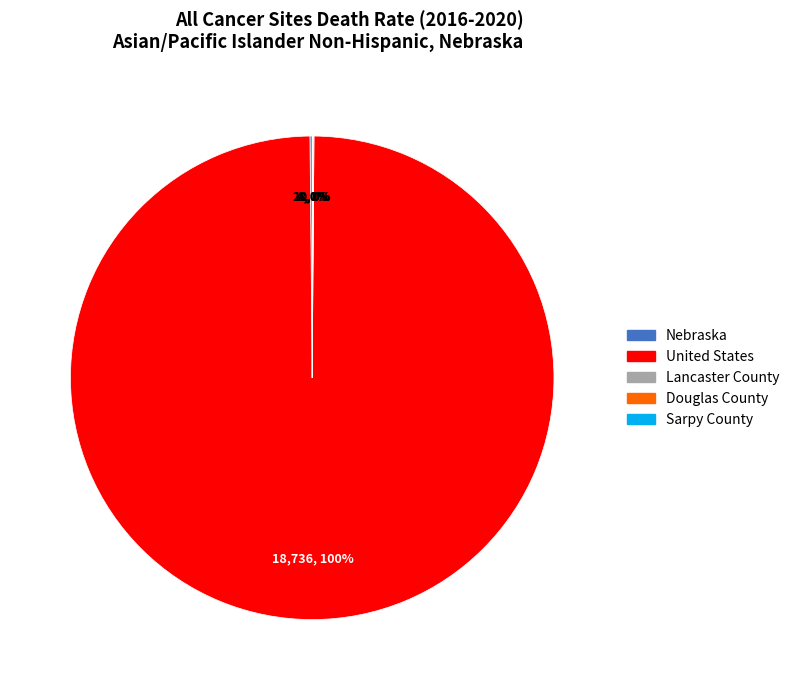

The United States slice represents 100% of the pie. True or false?

True